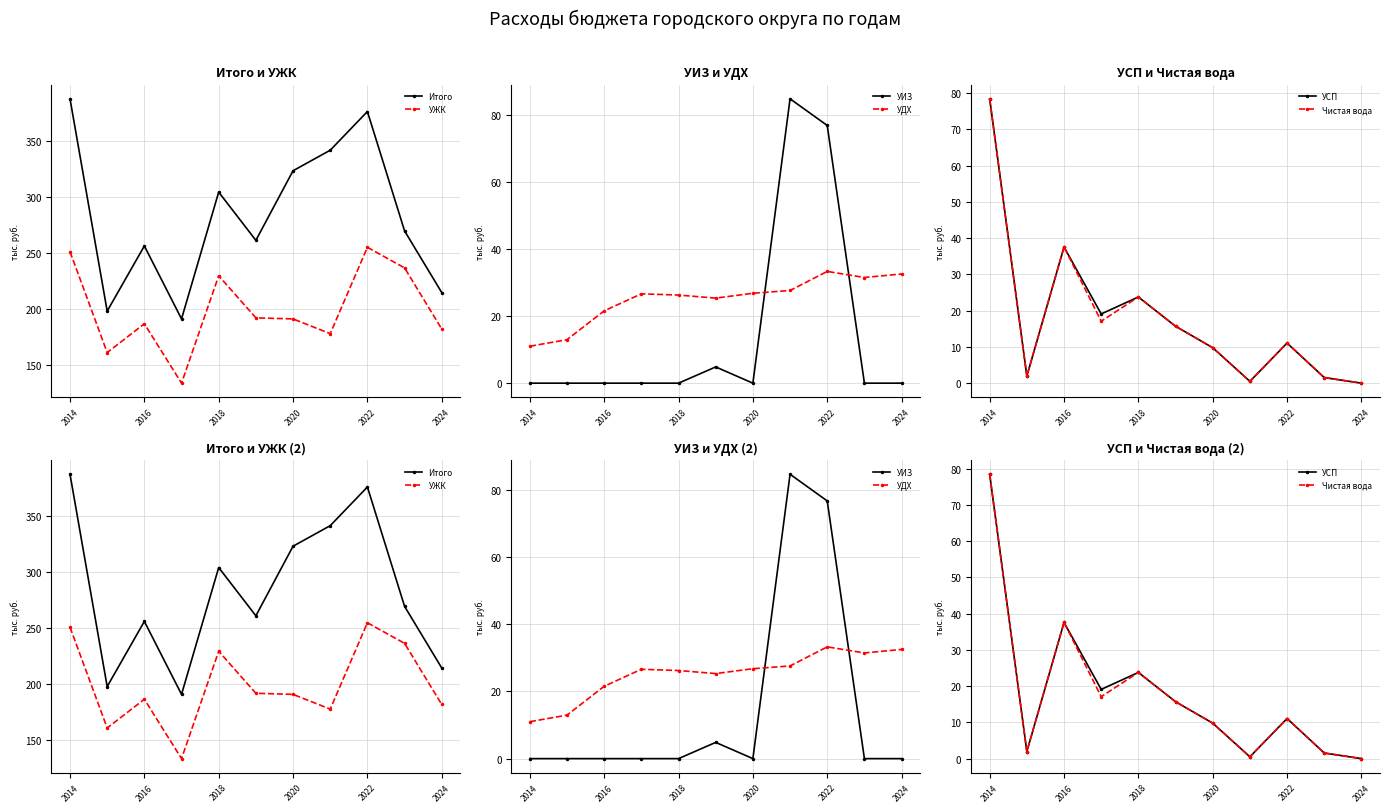

At which label does Итого first exceed 269?

2014